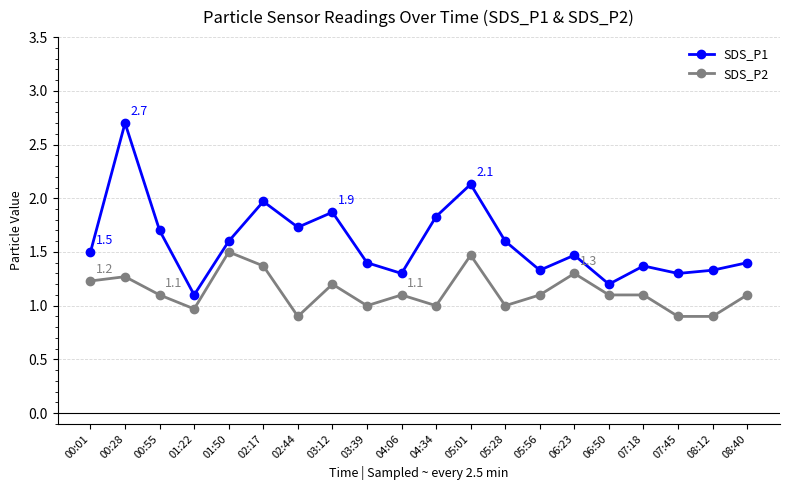

True or false: SDS_P2 has more than 0 points higher than both neighbors.

True